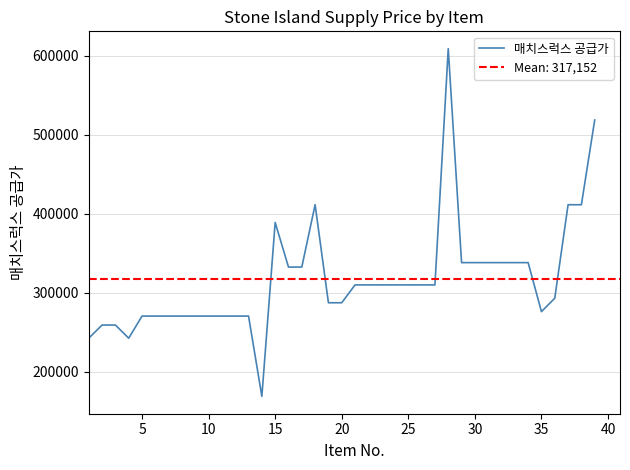

How many points are lower than both their immediate neighbors (excluding endpoints)?

3